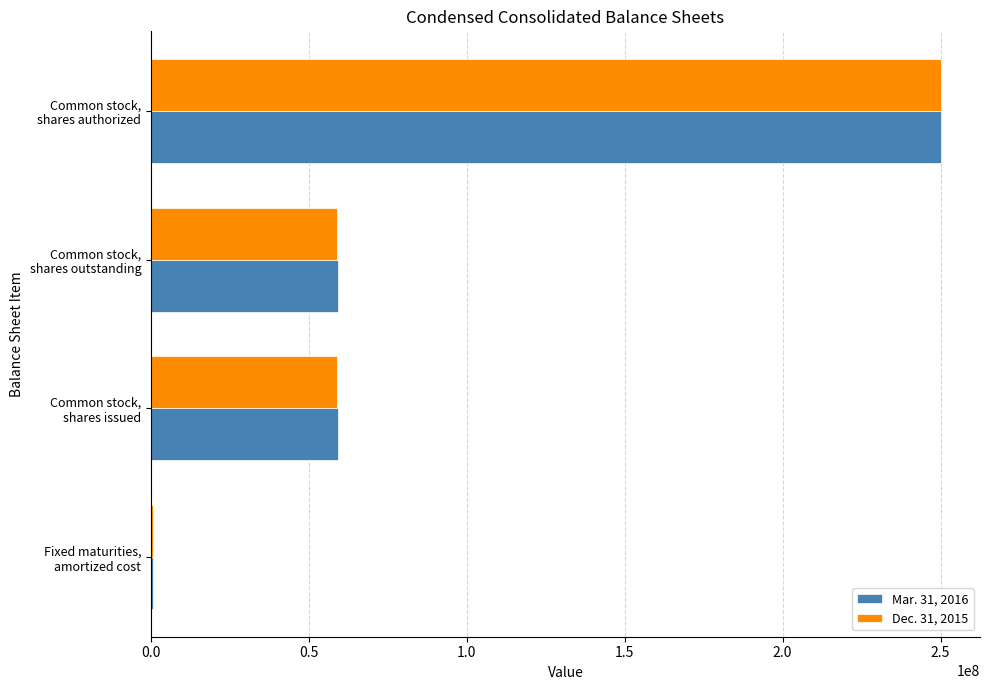

What is the greatest value displayed?

250000000